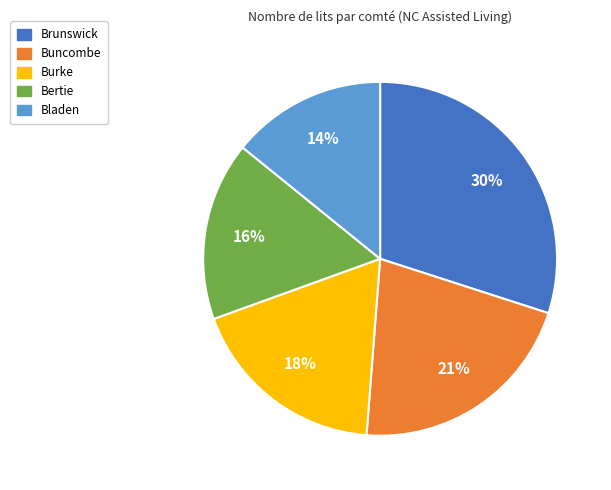

Which category has the biggest portion of the pie?

Brunswick